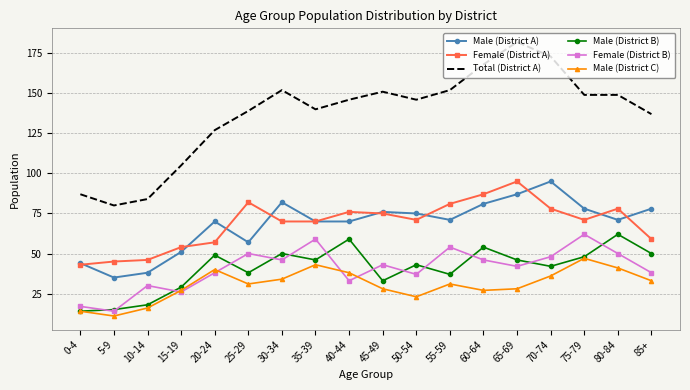

At which label does Female (District A) first exceed 71?

25-29